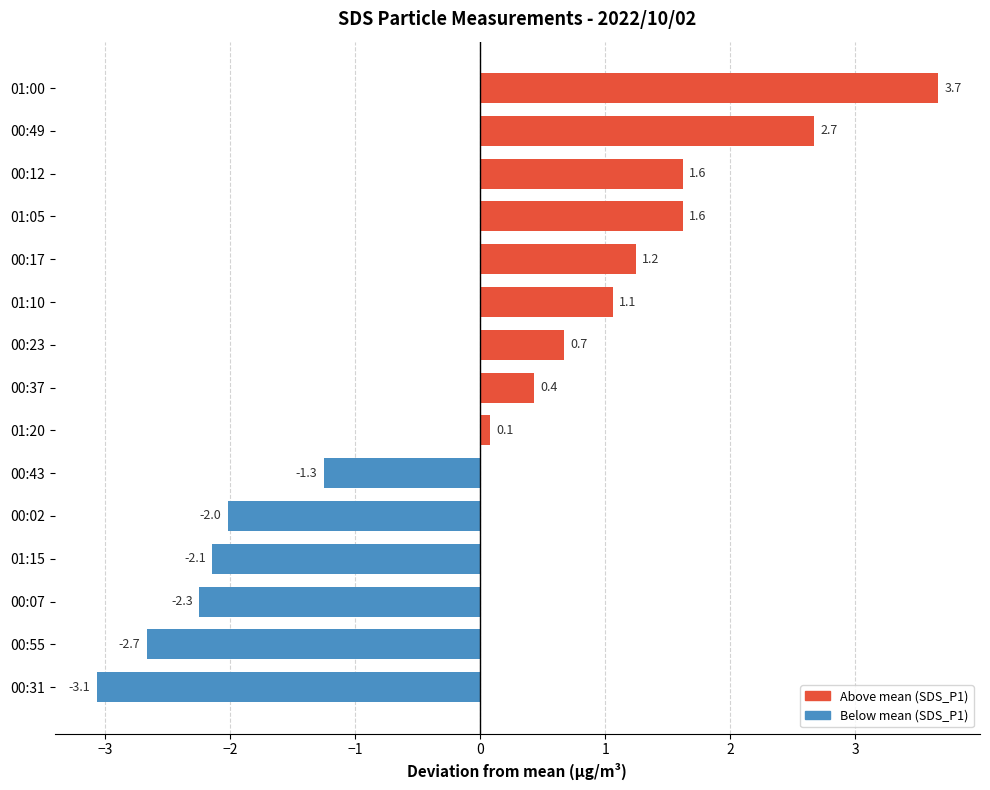

True or false: the data shows -4.3 at 00:31.

False